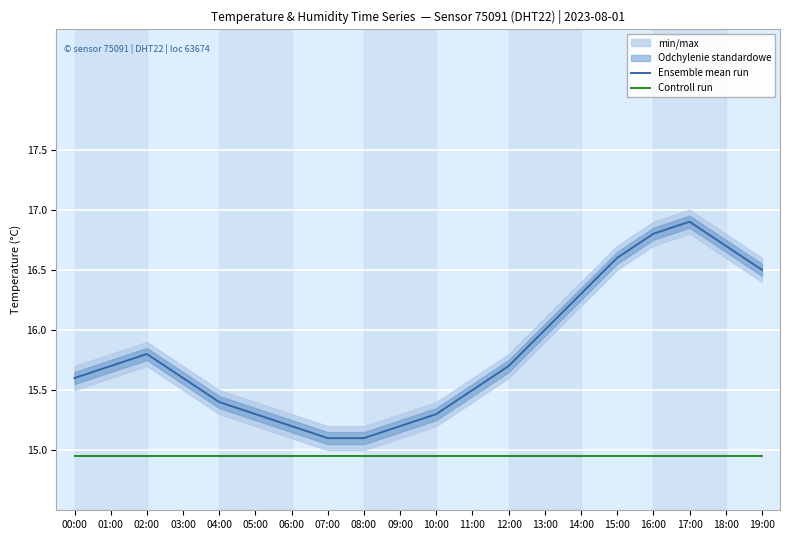

What is the value of the Ensemble mean run point at the 19th from the left?

16.7